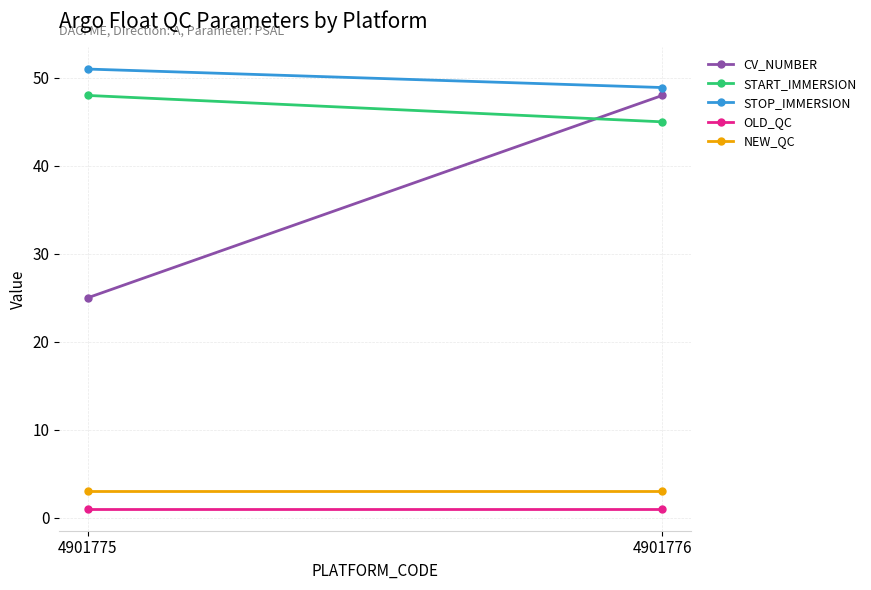

What are all the series names shown in the legend?

CV_NUMBER, START_IMMERSION, STOP_IMMERSION, OLD_QC, NEW_QC